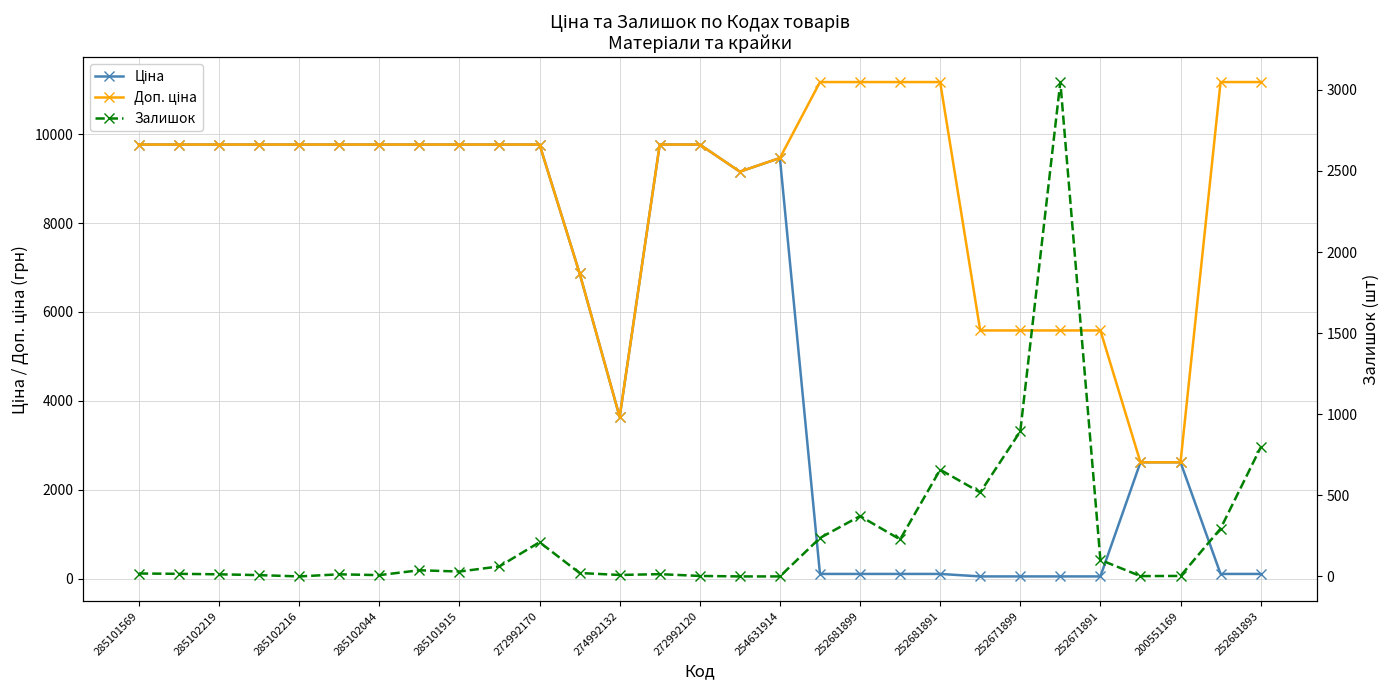

True or false: Залишок has more than 0 interior local peaks.

True